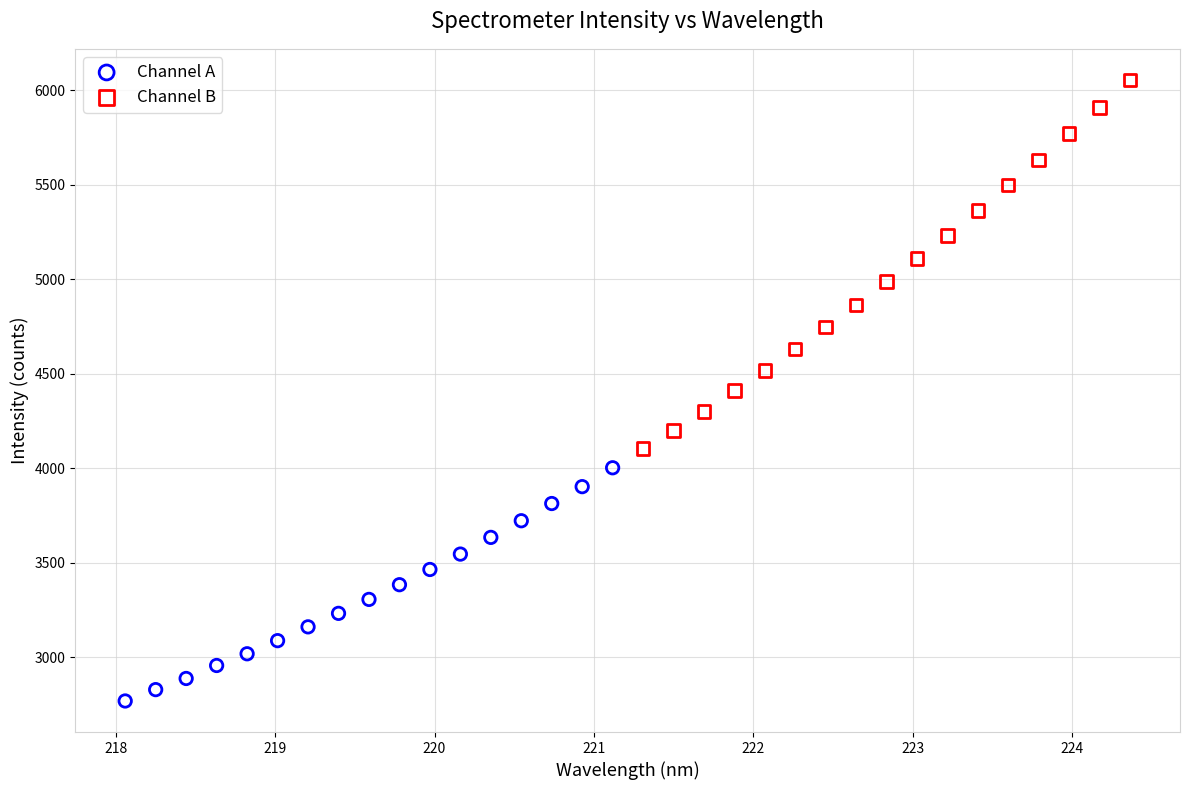

Which series has the widest spread of Y values?

Channel B